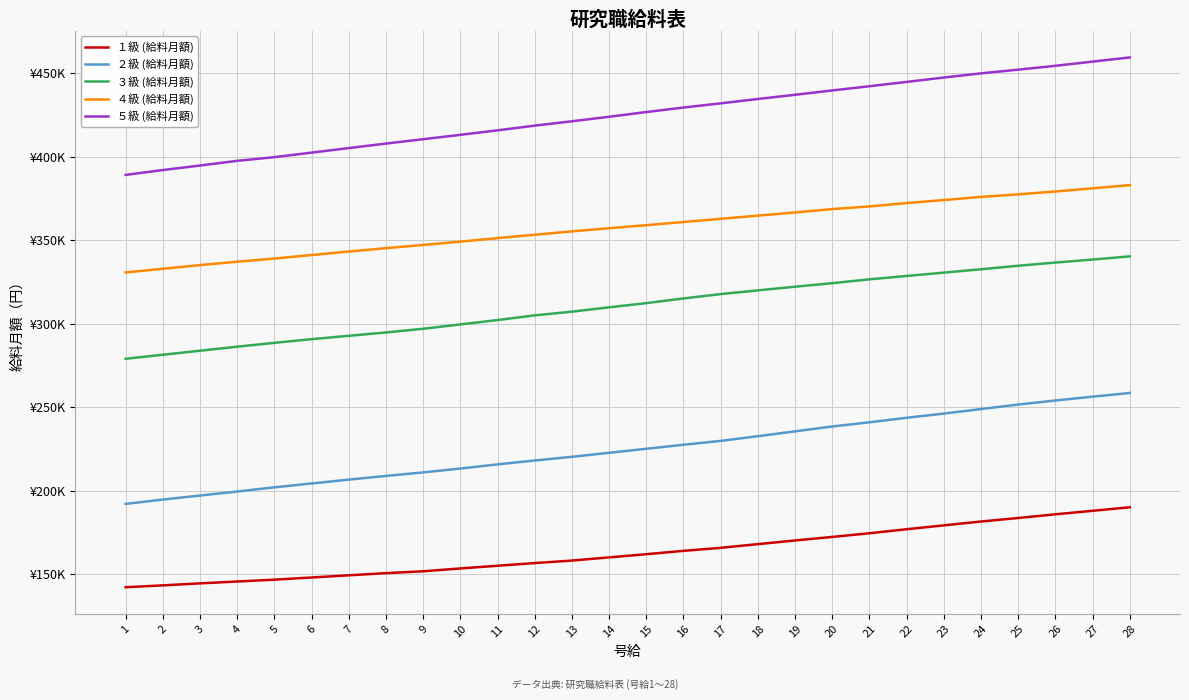

The ４級 (給料月額) series shows 332960 at 2. True or false?

True